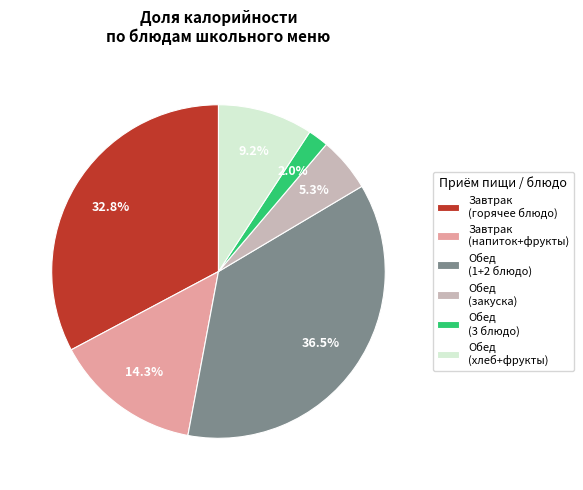

How many slices are in this pie chart?

6